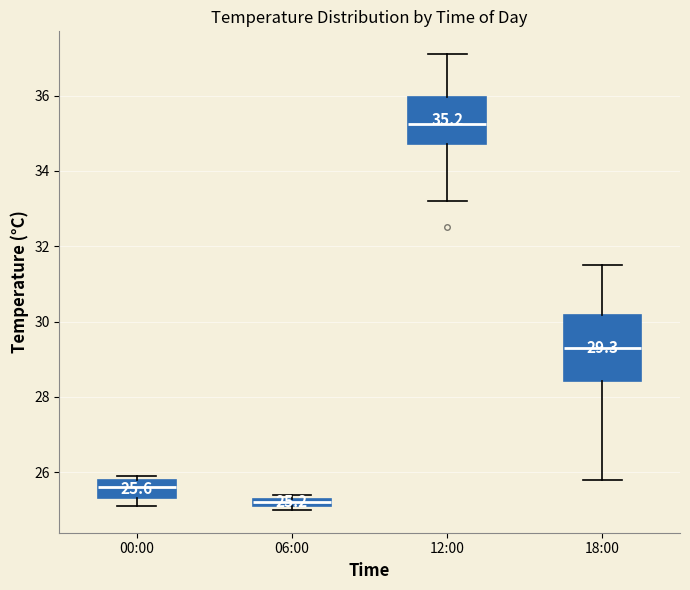

Which box is the tallest, from its lower edge to its upper edge?

18:00